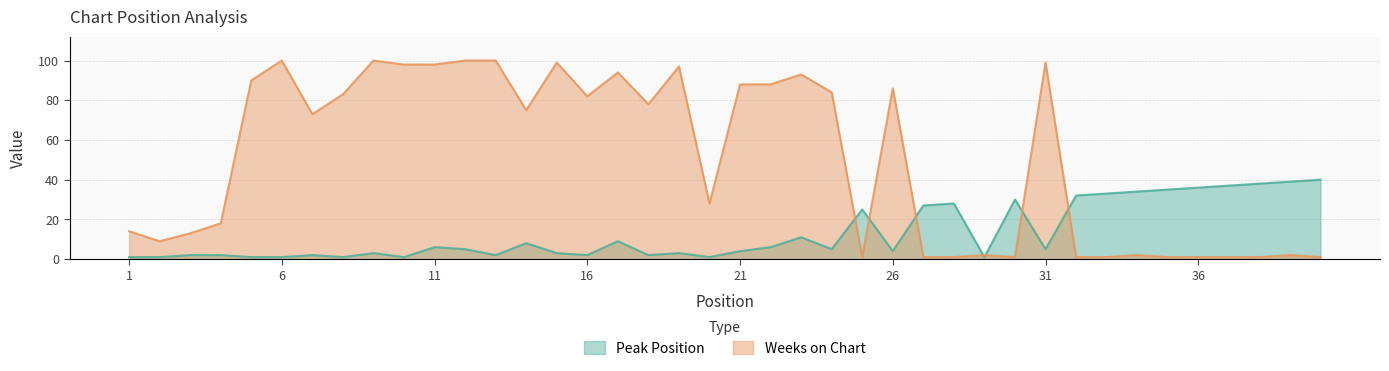

What value does the Peak Position series have at 36, to the nearest 10?

40